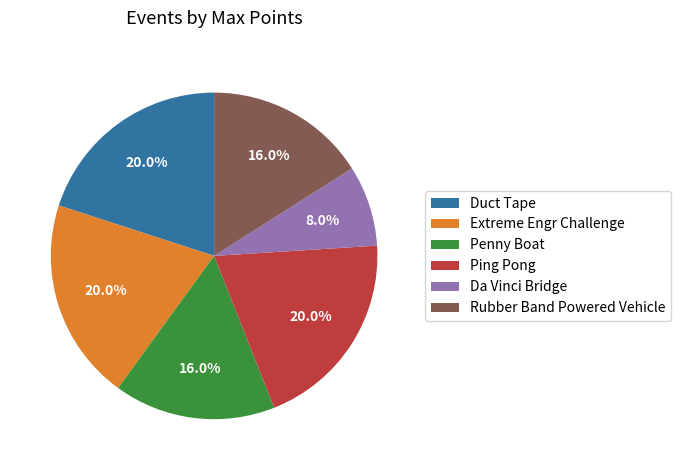

The Rubber Band Powered Vehicle slice represents 29% of the pie. True or false?

False